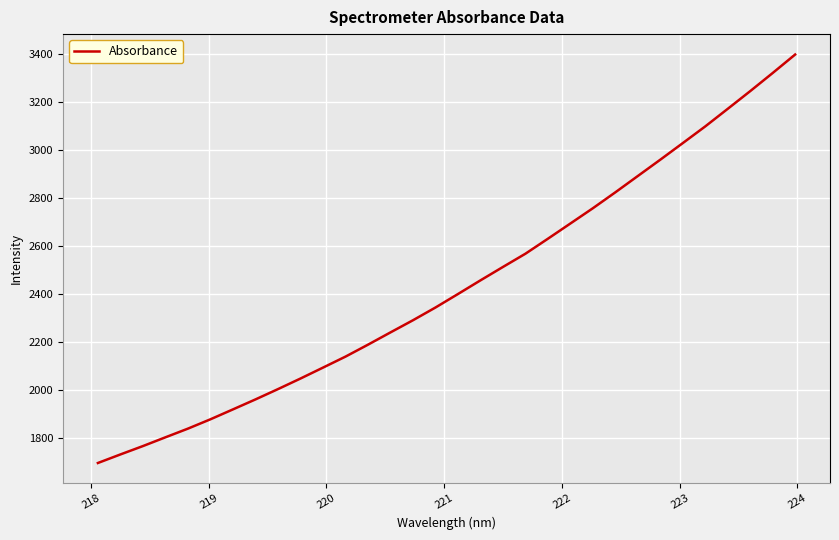

What is the maximum value shown in the chart?

3398.3